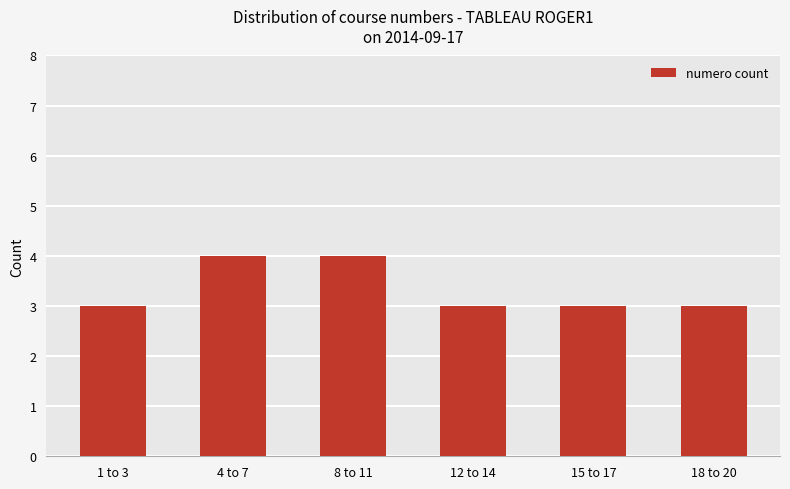

Is it true that the value at 18 to 20 is 1?

False